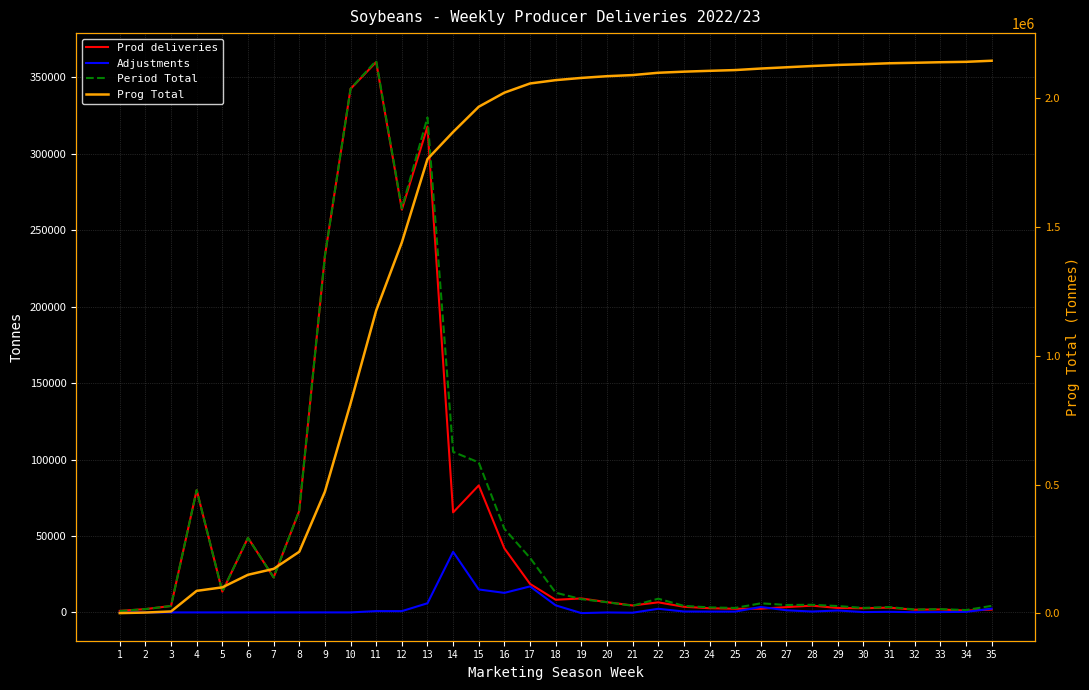

What is the value of the Adjustments point at the 1st from the left?

-83